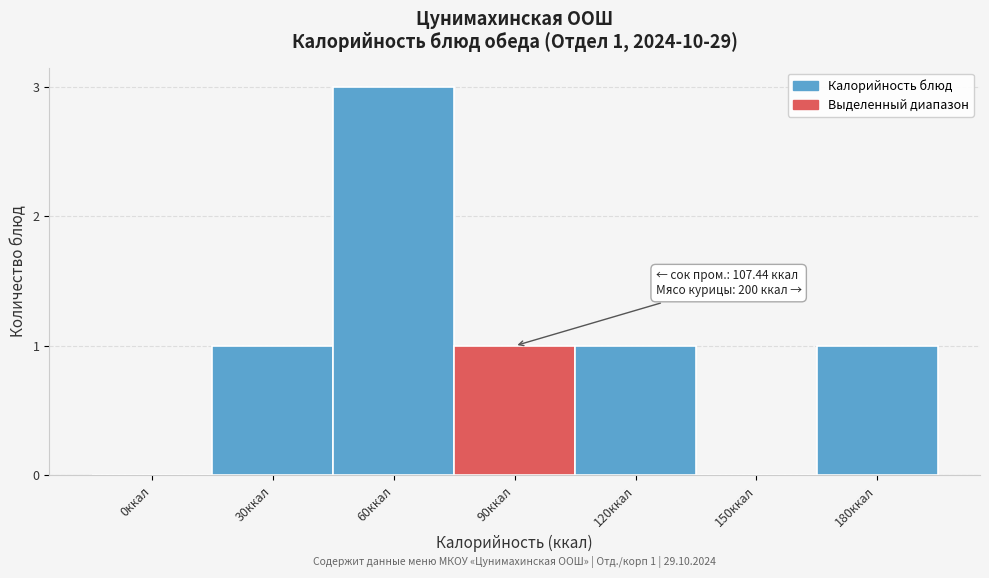

Reading right to left, what are all the values shown in this chart?

180ккал=1	150ккал=0	120ккал=1	90ккал=1	60ккал=3	30ккал=1	0ккал=0